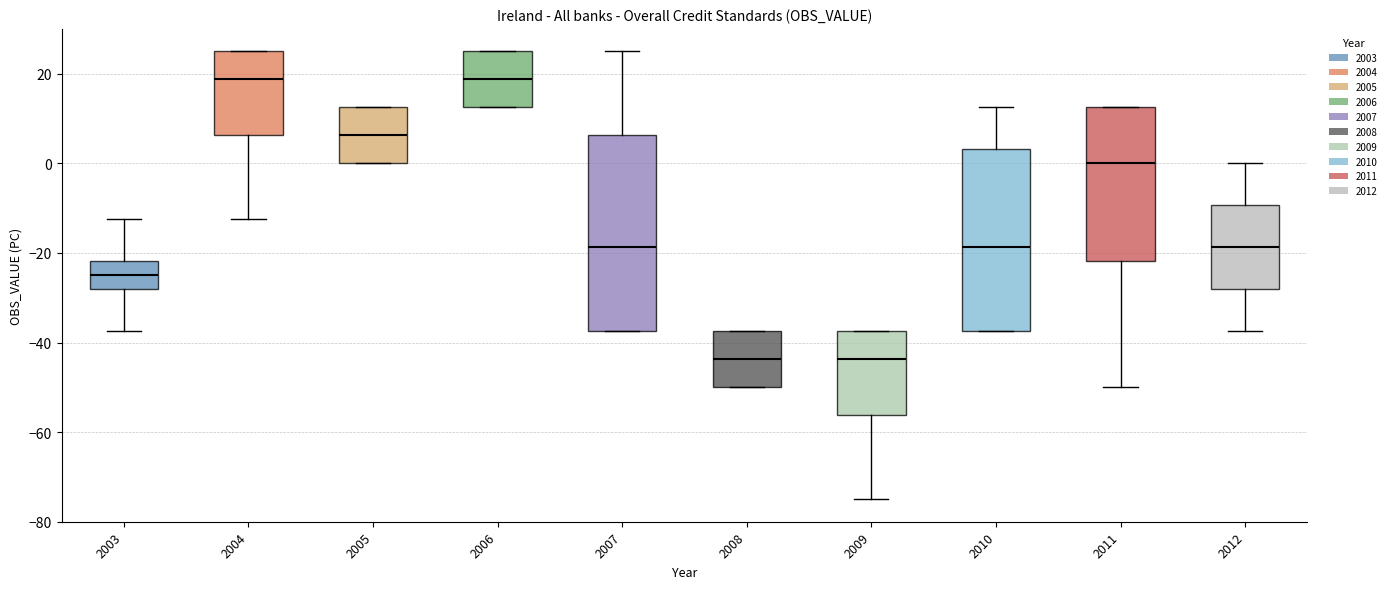

Where is the upper edge of the box at x = 2005 on the y-axis? The values are not printed on the chart, so give them approximately, as read against the axis.

12